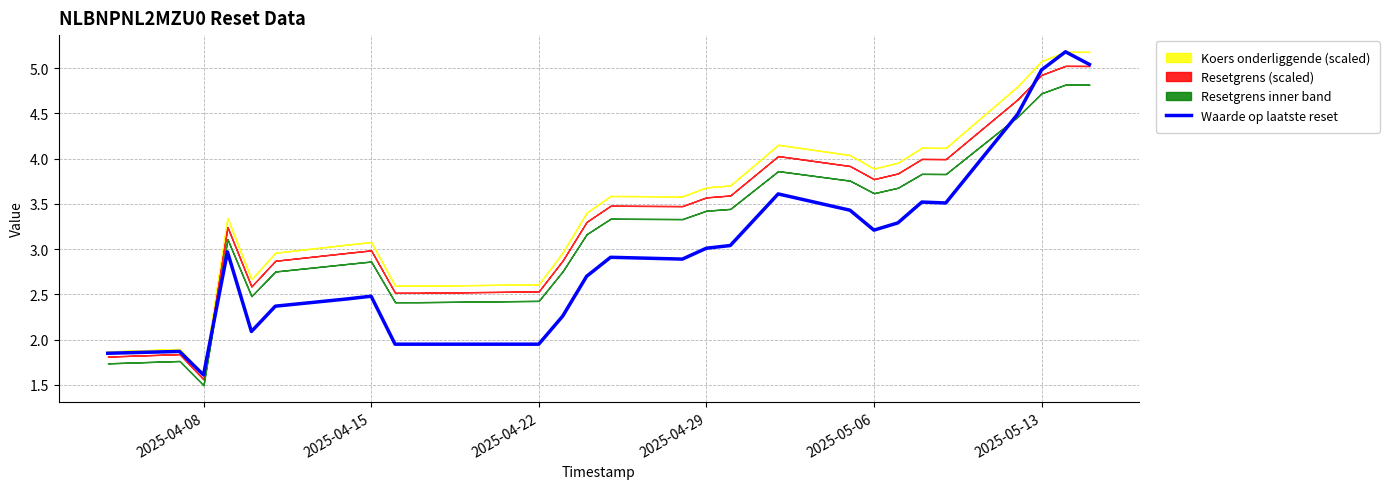

What is the maximum value for Waarde op laatste reset?

5.2